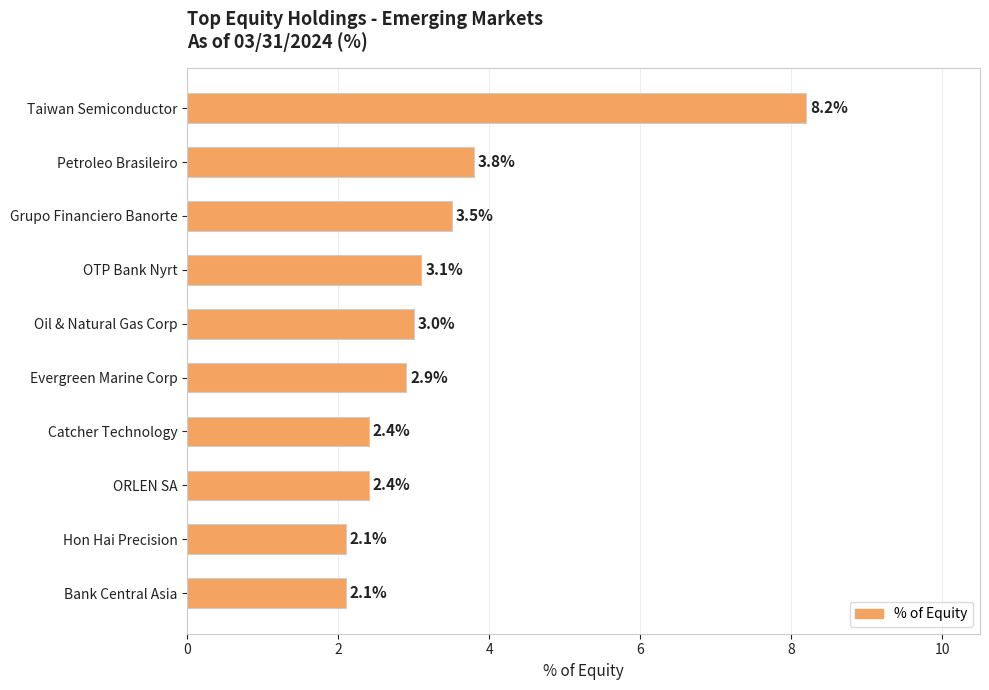

True or false: the data shows 3.2 at Catcher Technology.

False